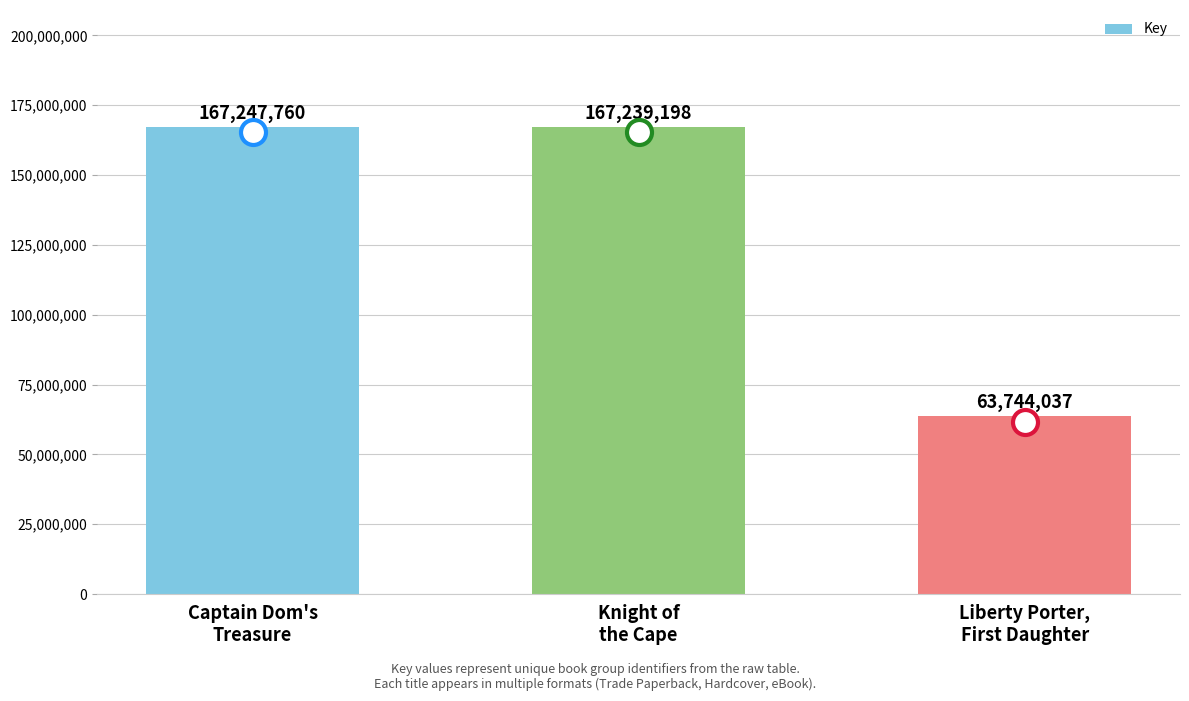

What is the change in value from Knight of
the Cape to Liberty Porter,
First Daughter?

-103495161